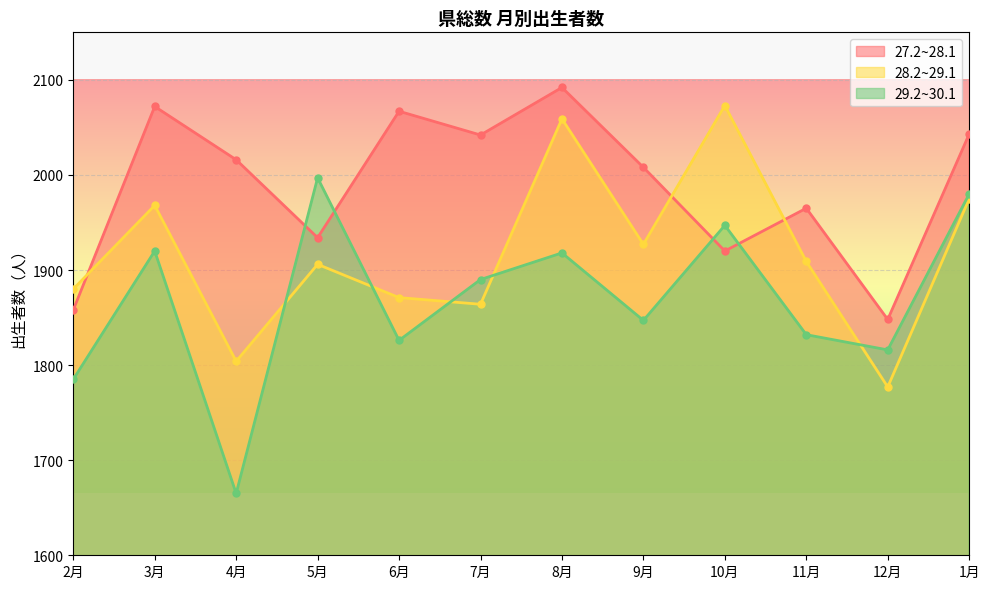

What is the difference between the second highest and minimum values in the 28.2~29.1 series?

282